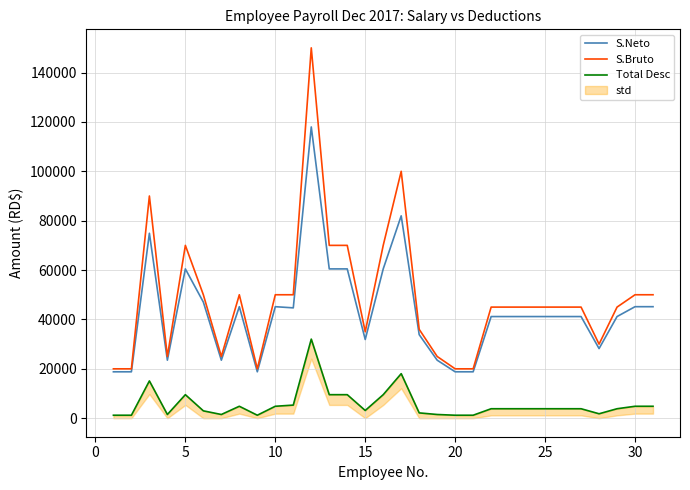

True or false: S.Neto and S.Bruto intersect in this chart.

False